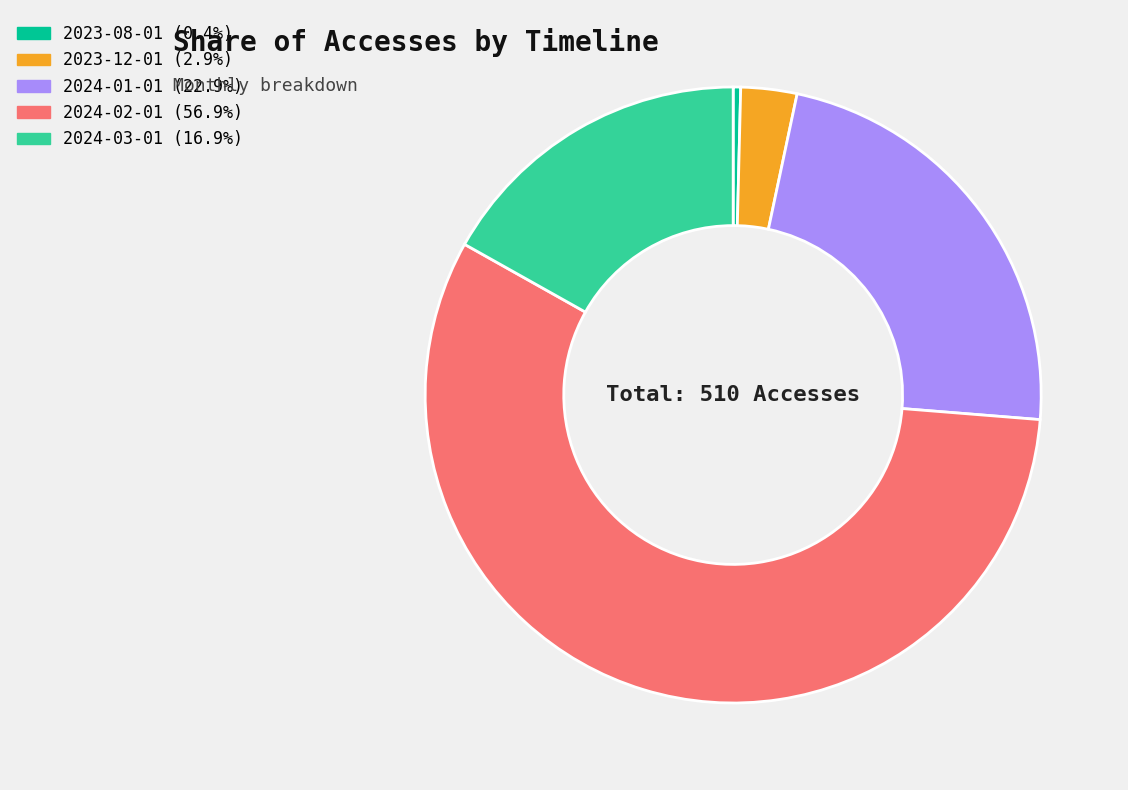

Does any single category account for the majority?

Yes